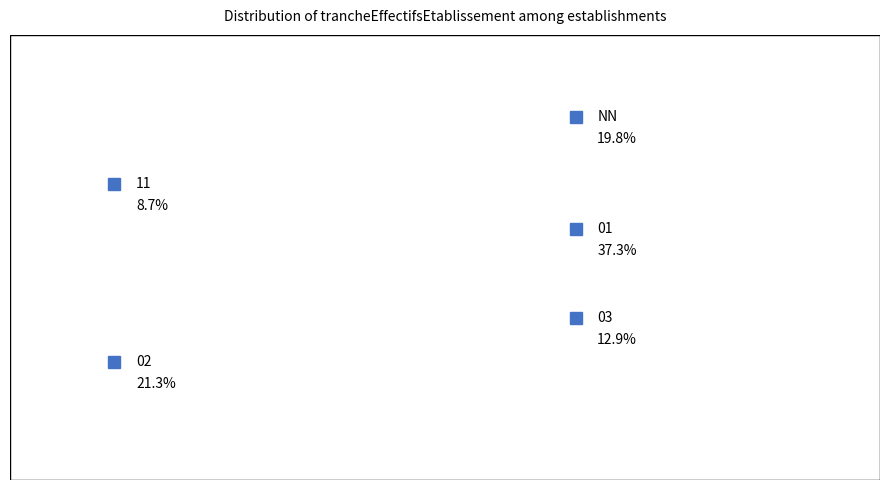

Is it true that 01 is 32% of the pie?

False